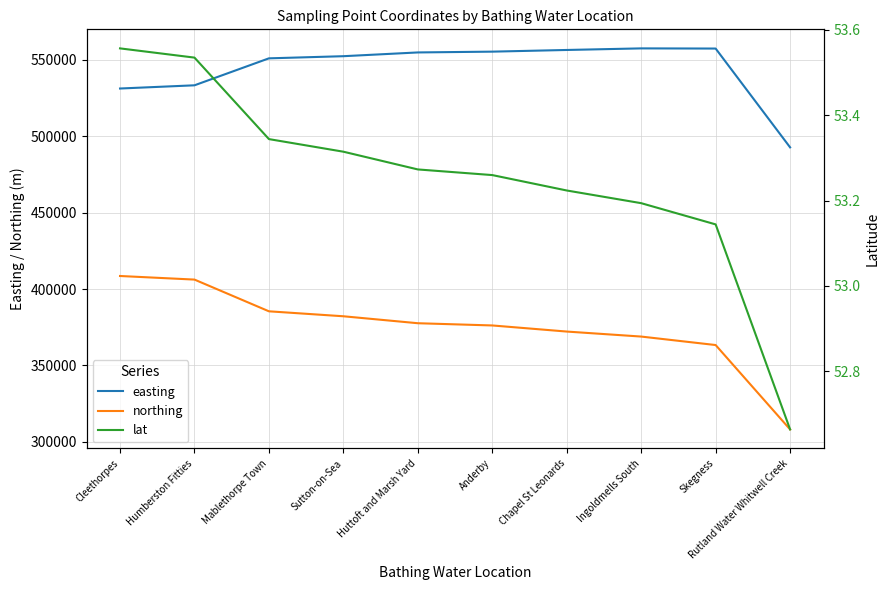

True or false: easting has more than 0 points higher than both neighbors.

True